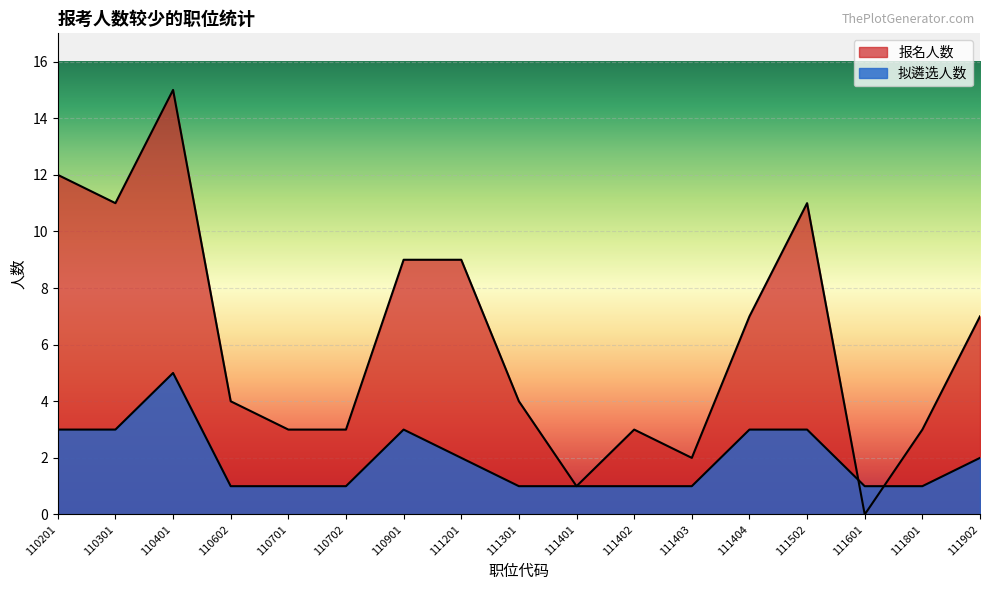

At which category does 报名人数 reach its first local peak?

110401